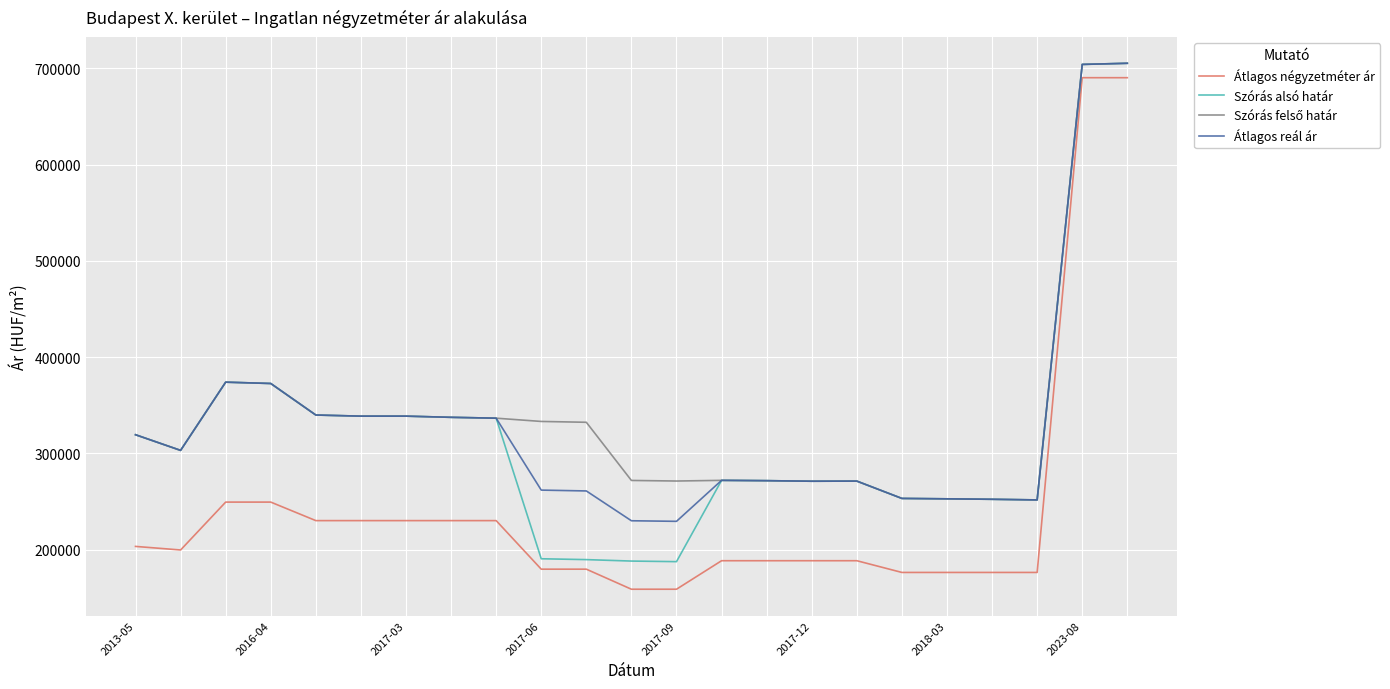

Which series has the largest range (max minus min)?

Átlagos négyzetméter ár